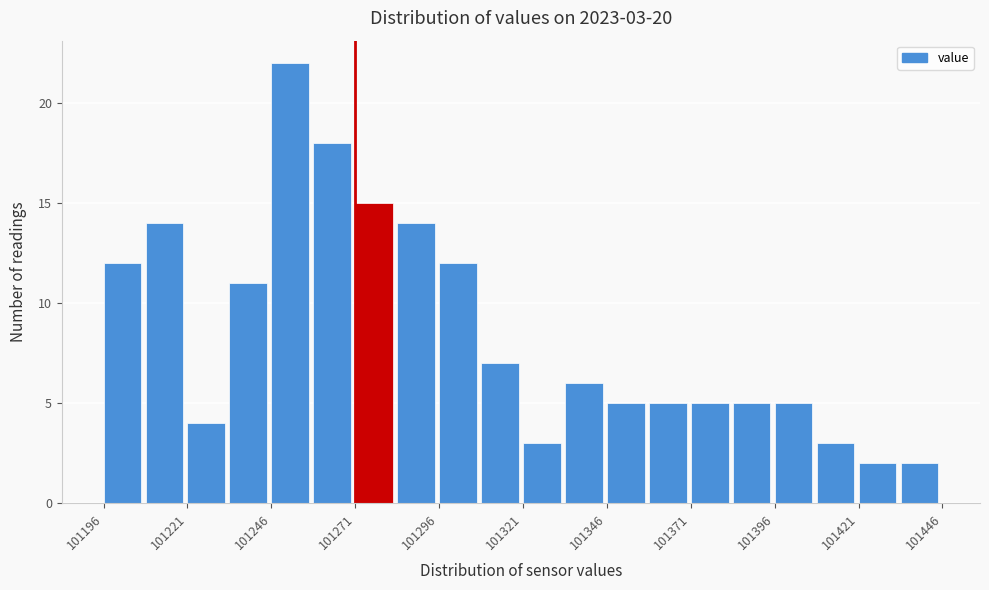

Around what value on the x-axis is the tallest bar? Give the approximate position of its centre, as read against the axis.

101250